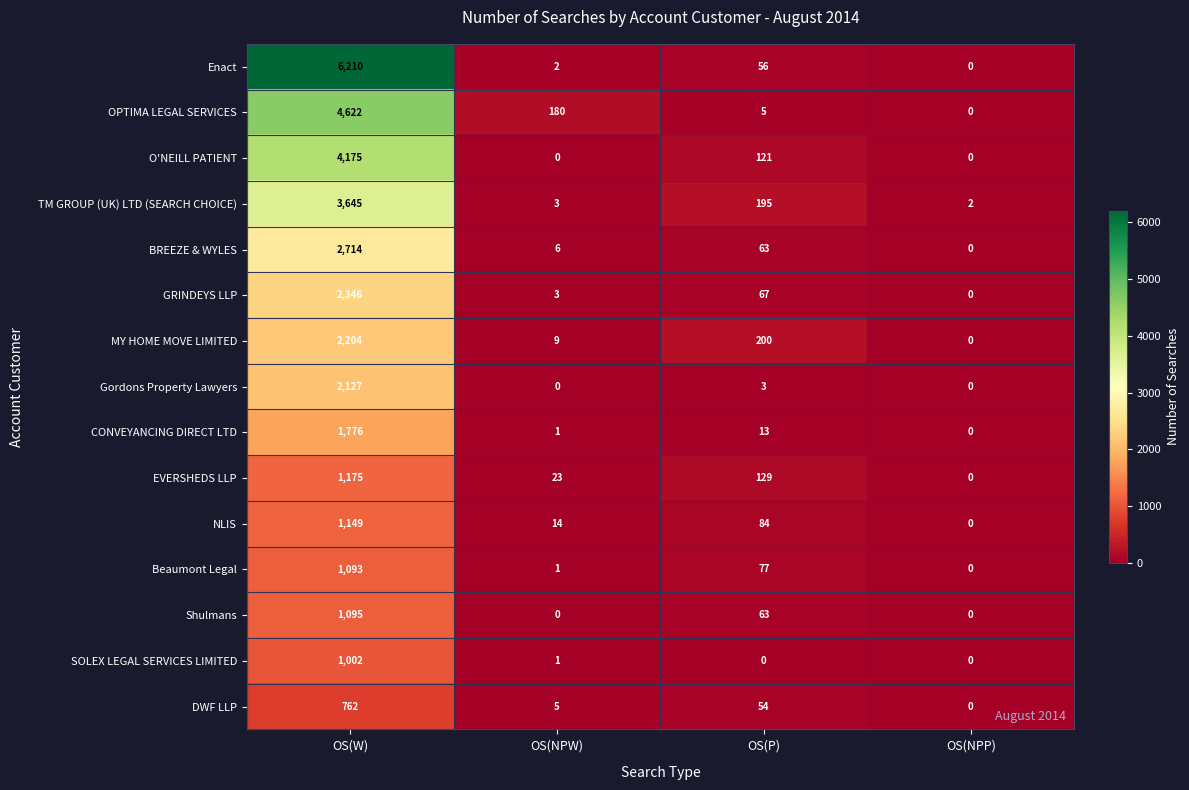

At which category is the sum across all series the highest?

OS(W)